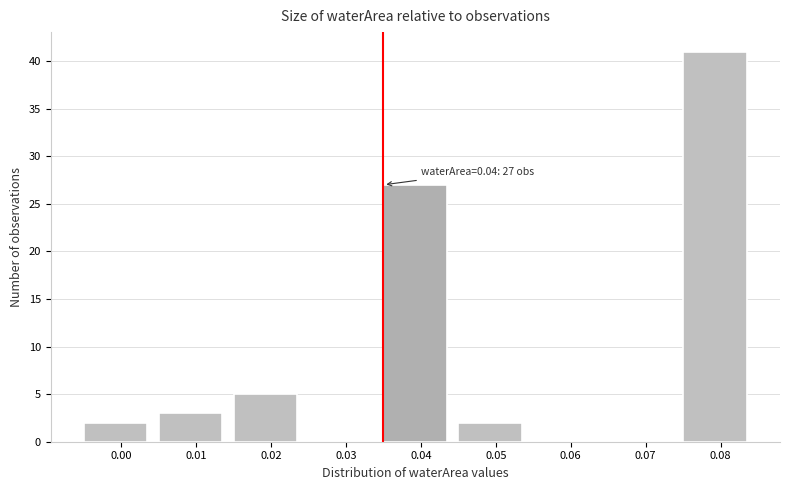

Reading right to left, transcribe all the data shown in this chart.

0.08=41	0.07=0	0.06=0	0.05=2	0.04=27	0.03=0	0.02=5	0.01=3	0.00=2